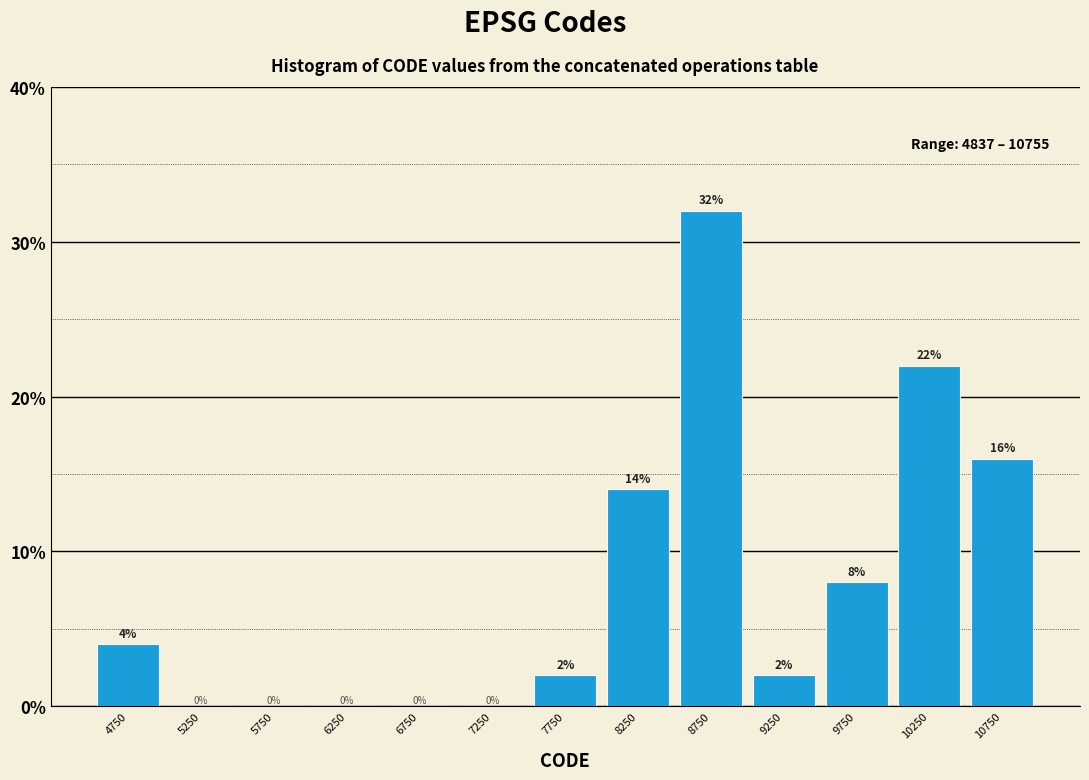

Reading left to right, list every bar in this chart as the range it spans on the x-axis followed by its height.

4500 to 5000: 4
5000 to 5500: 0
5500 to 6000: 0
6000 to 6500: 0
6500 to 7000: 0
7000 to 7500: 0
7500 to 8000: 2
8000 to 8500: 14
8500 to 9000: 32
9000 to 9500: 2
9500 to 10000: 8
10000 to 10500: 22
10500 to 11000: 16